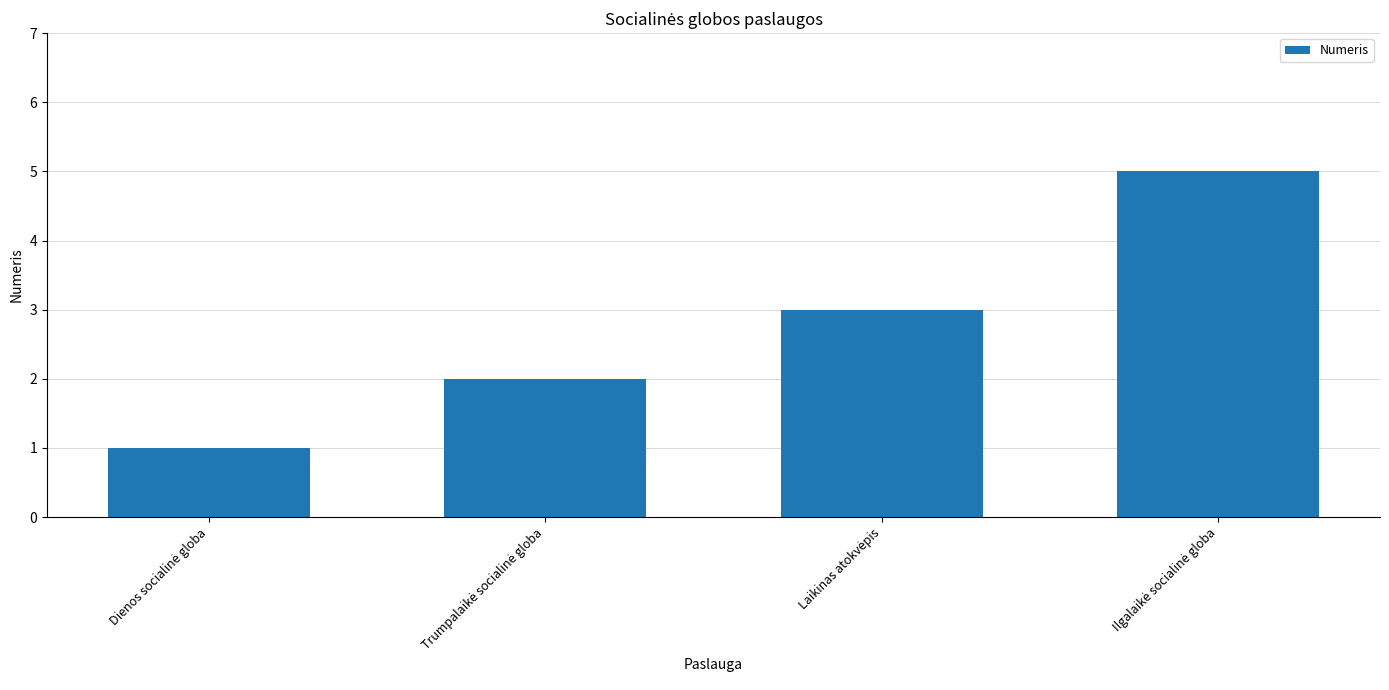

Are the bars horizontal?

No